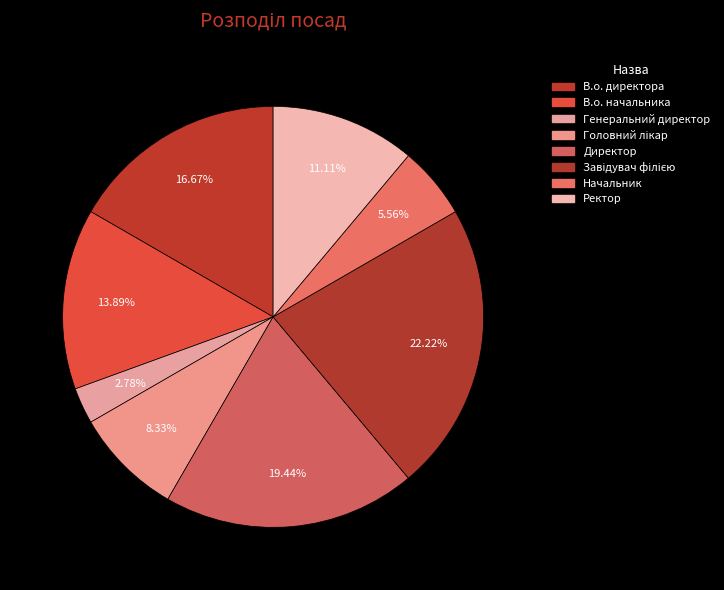

How many slices are in this pie chart?

8